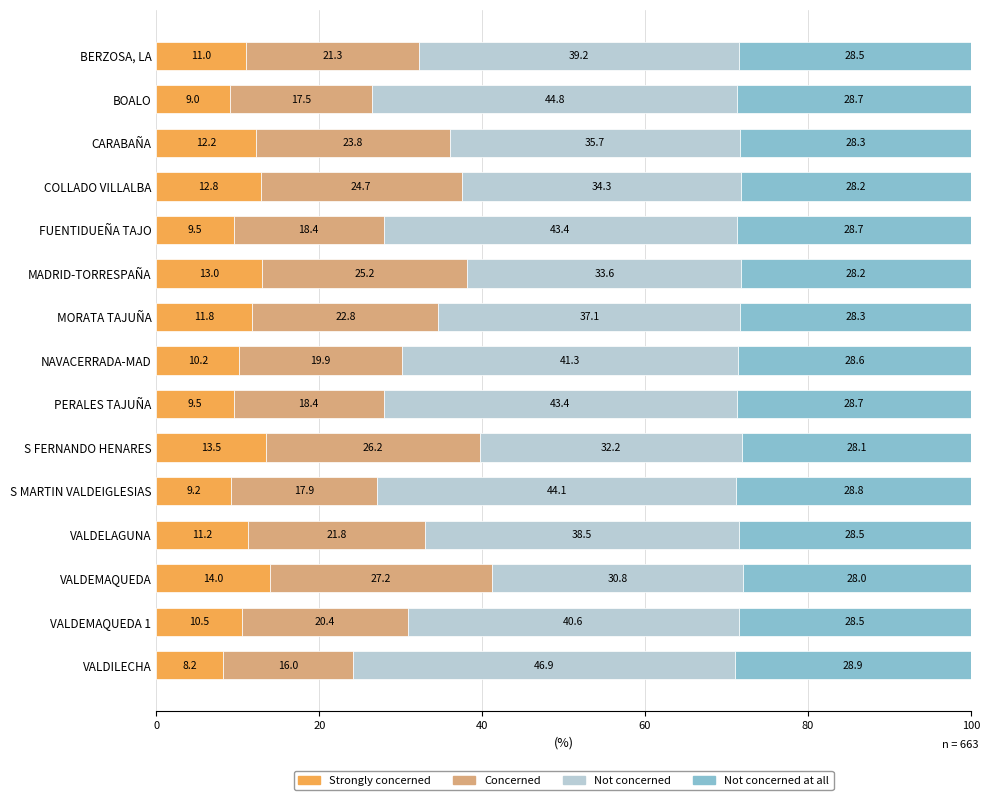

What is the sum of the Strongly concerned values at FUENTIDUEÑA TAJO and COLLADO VILLALBA?

22.3